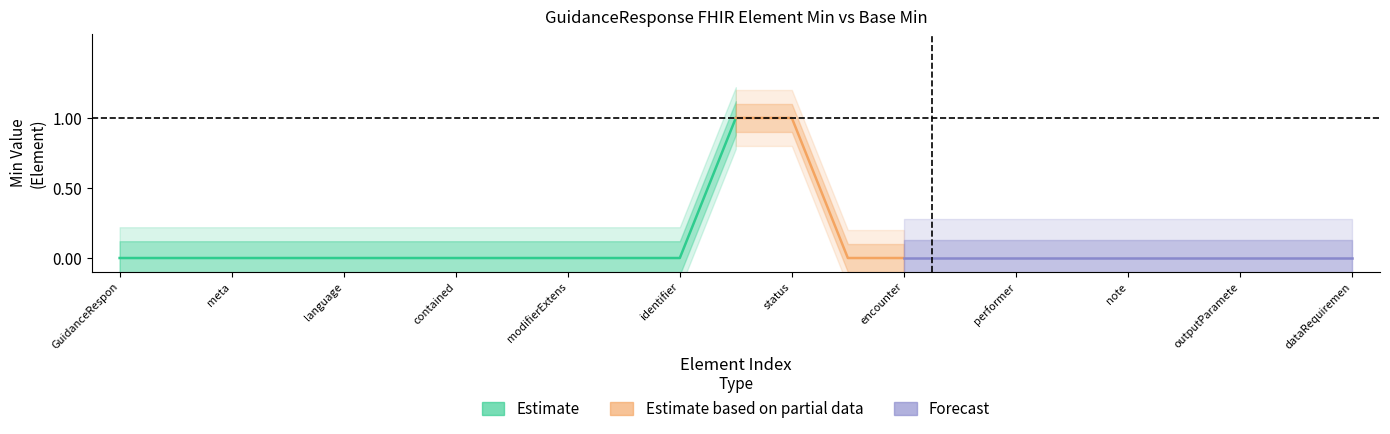

The Min series shows 0 at GuidanceResponse.outputParameters. True or false?

True